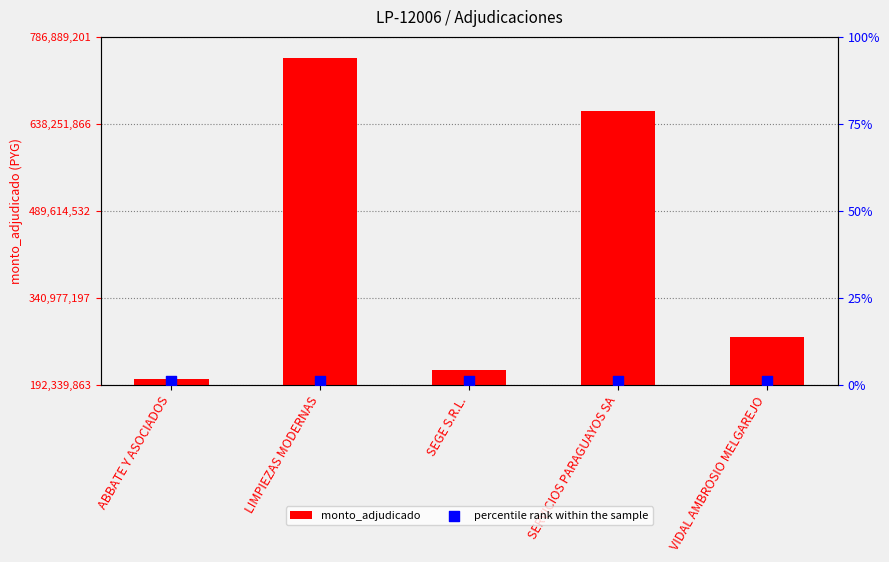

Which series reaches the maximum Y coordinate?

monto_adjudicado